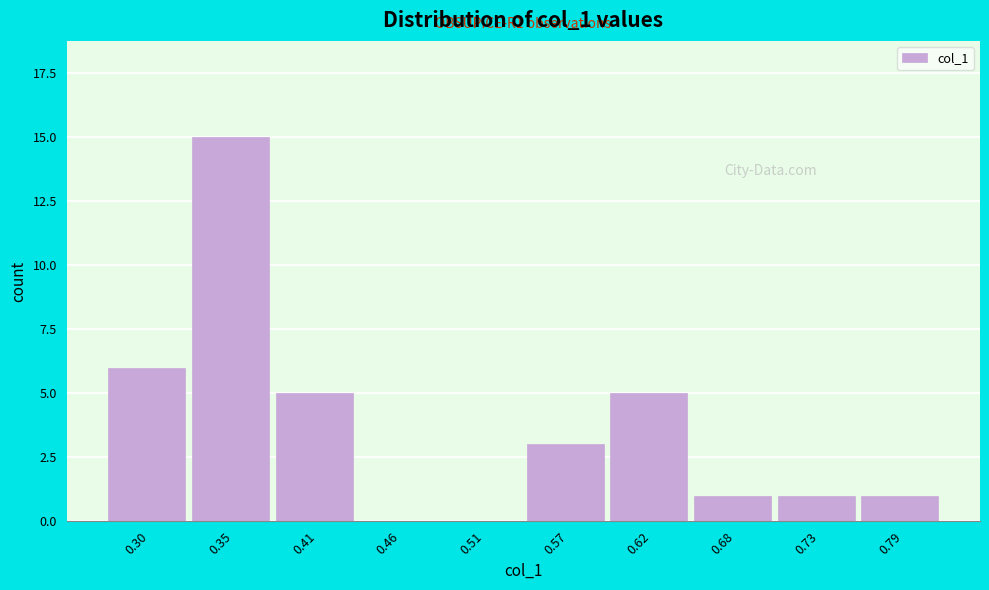

Reading right to left, list all the values displayed in this chart.

0.79=1	0.73=1	0.68=1	0.62=5	0.57=3	0.51=0	0.46=0	0.41=5	0.35=15	0.30=6